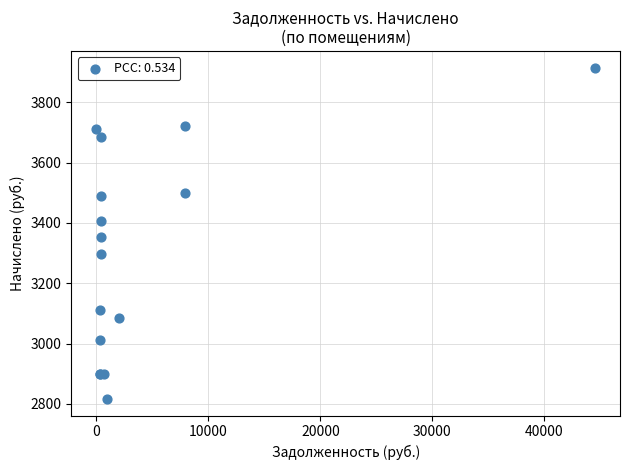

What Y value in the scatter plot is closest to 3365?

3352.0